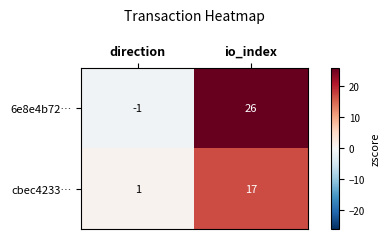

What is the highest value of the 6e8e4b72… series?

26